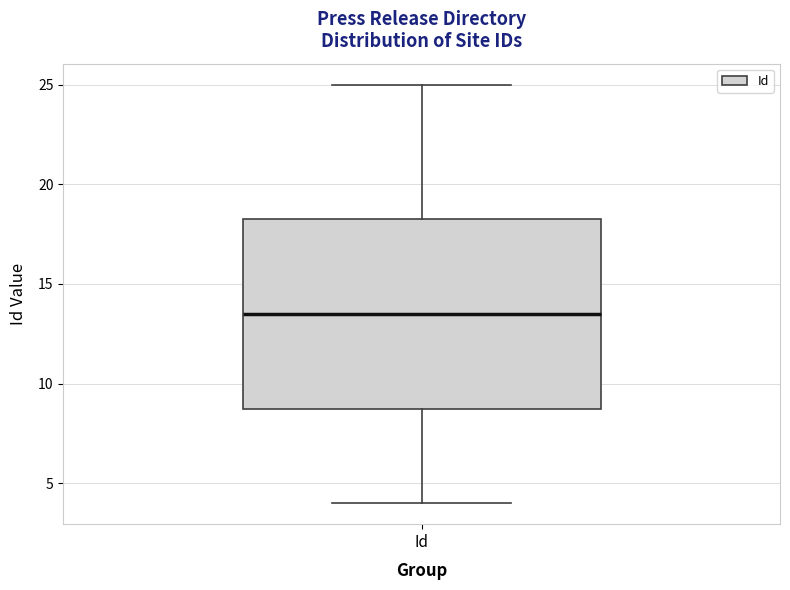

Where is the lower edge of the box for Id on the y-axis? The values are not printed on the chart, so give them approximately, as read against the axis.

9.0